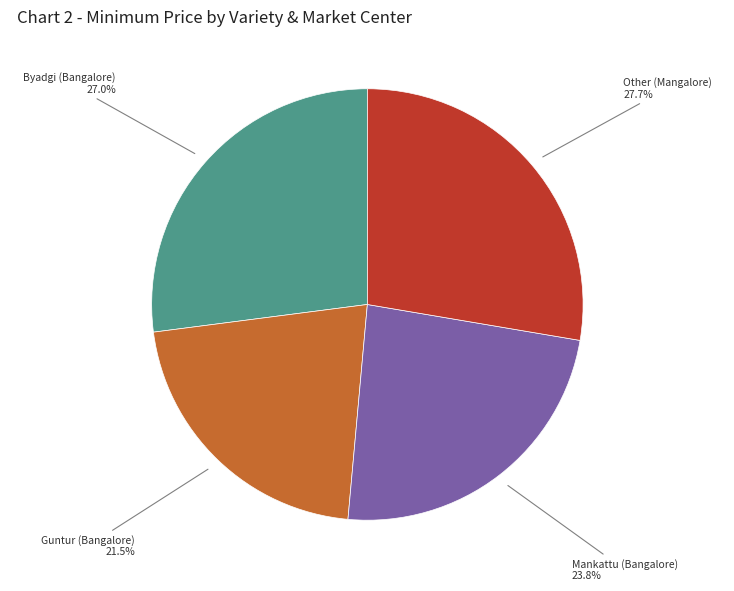

To the nearest percent, what is the difference between the Other (Mangalore) and Byadgi (Bangalore) slice percentages?

1%